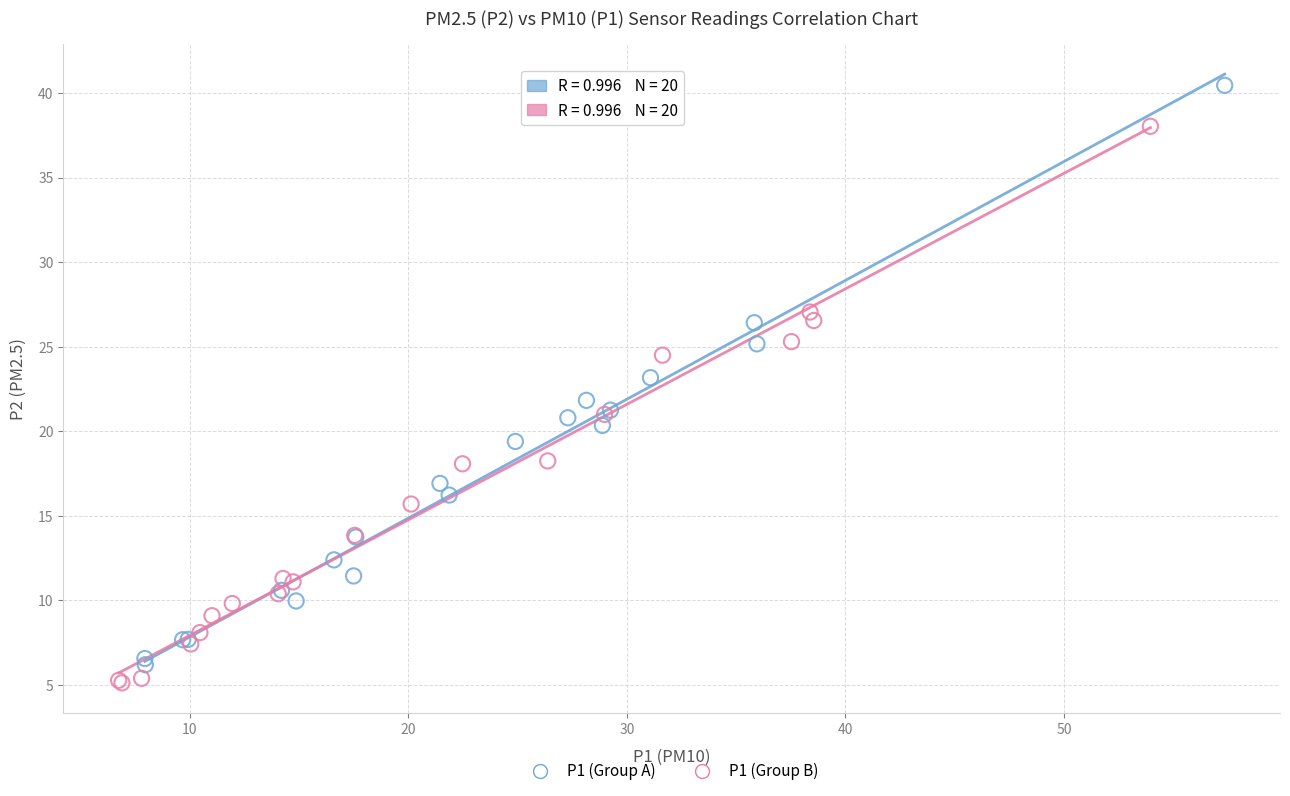

Which series has the largest Y range (max minus min)?

P1 (Group A)